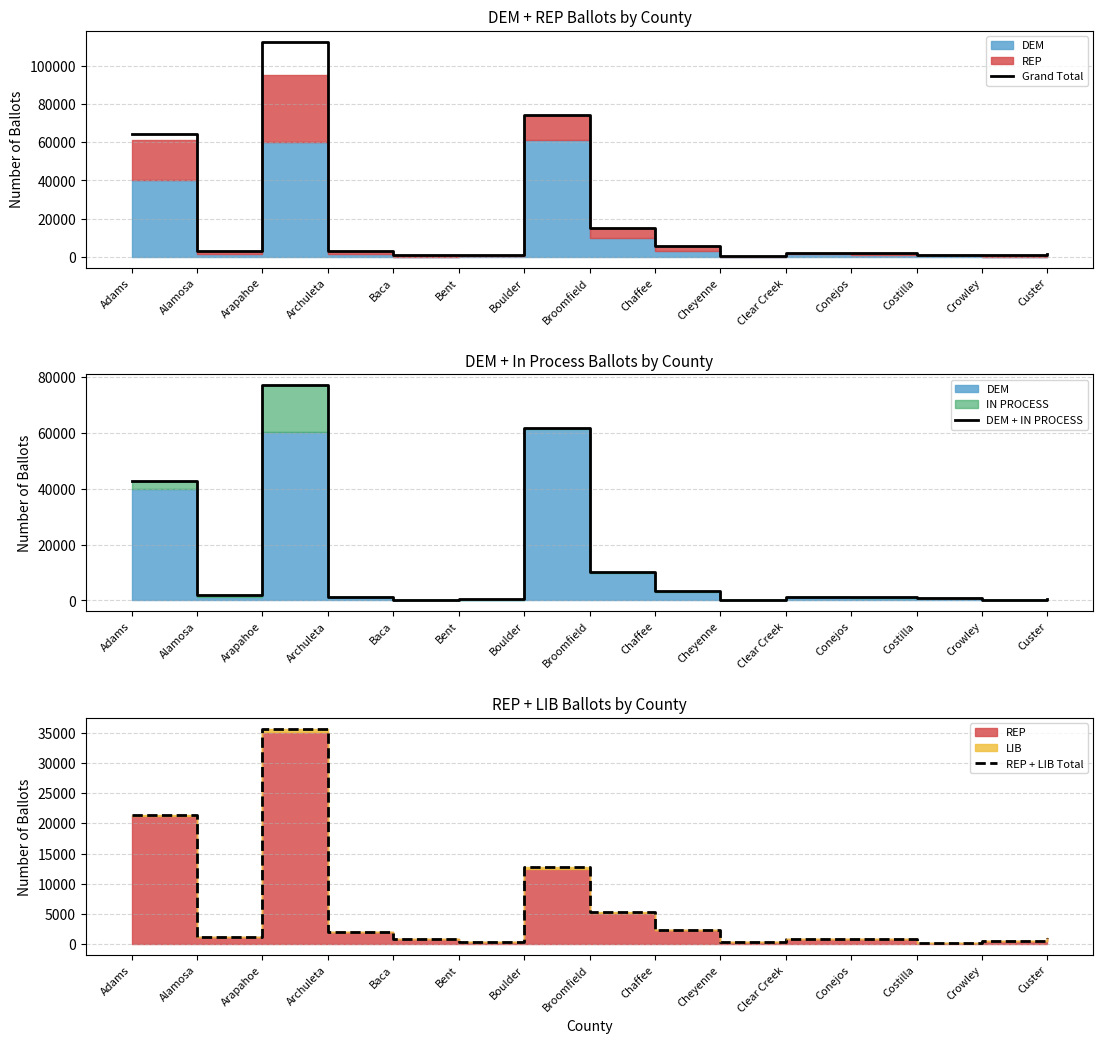

What is the spread (max minus min) of values at Costilla?

851